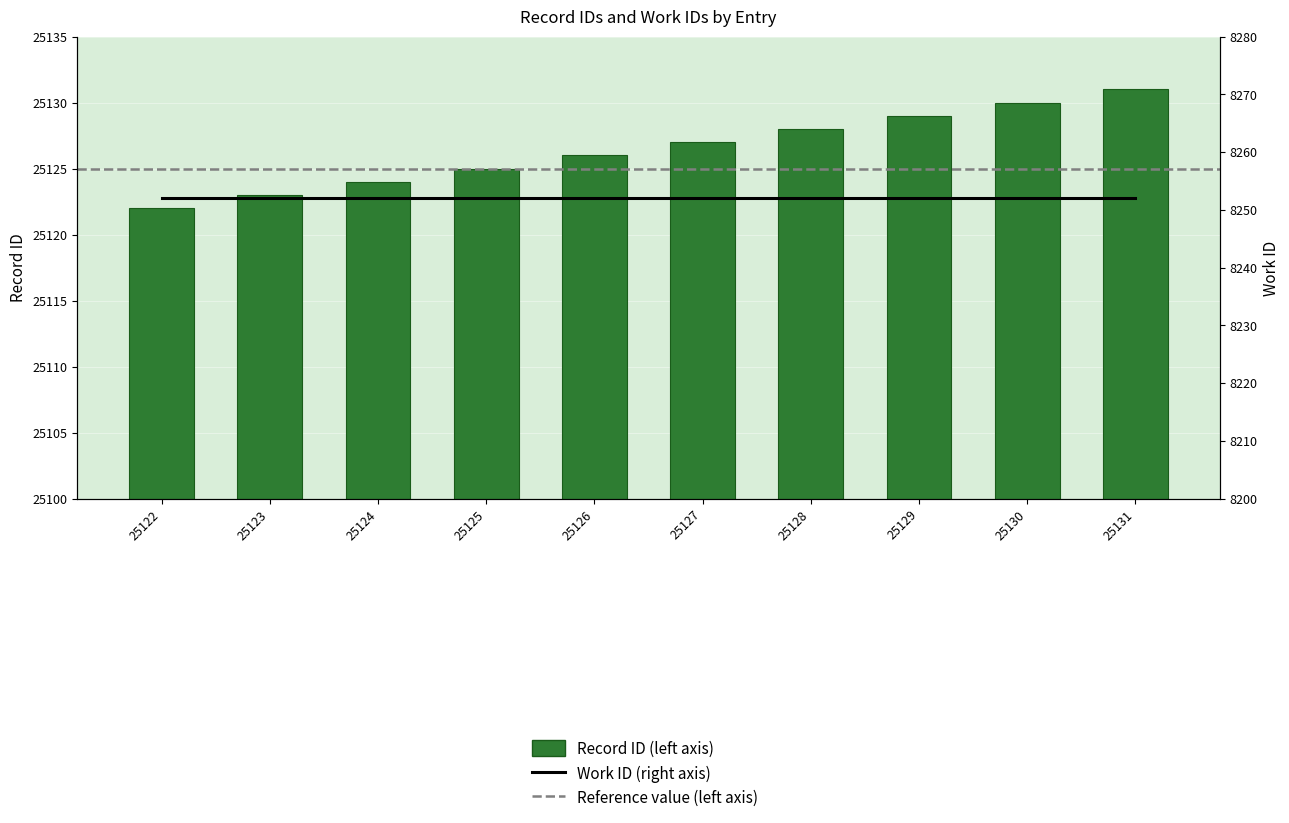

What is the maximum value shown in the chart?

25131